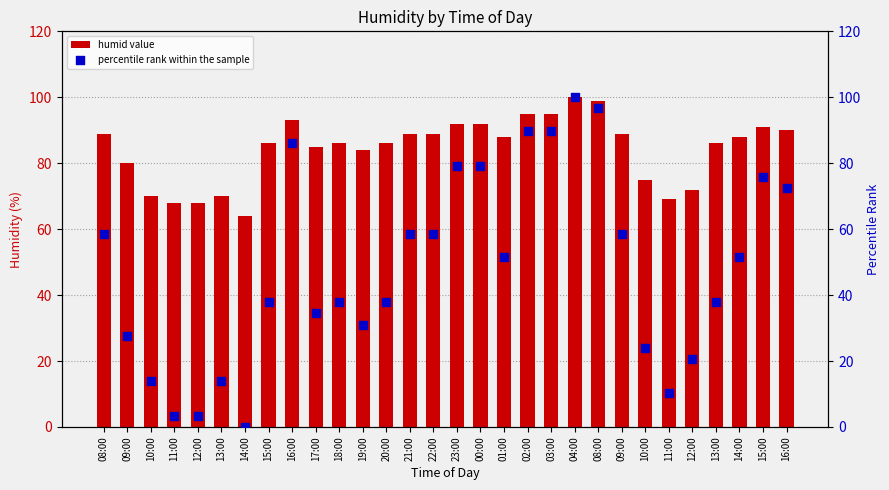

Which series has the largest total across all categories?

humid value